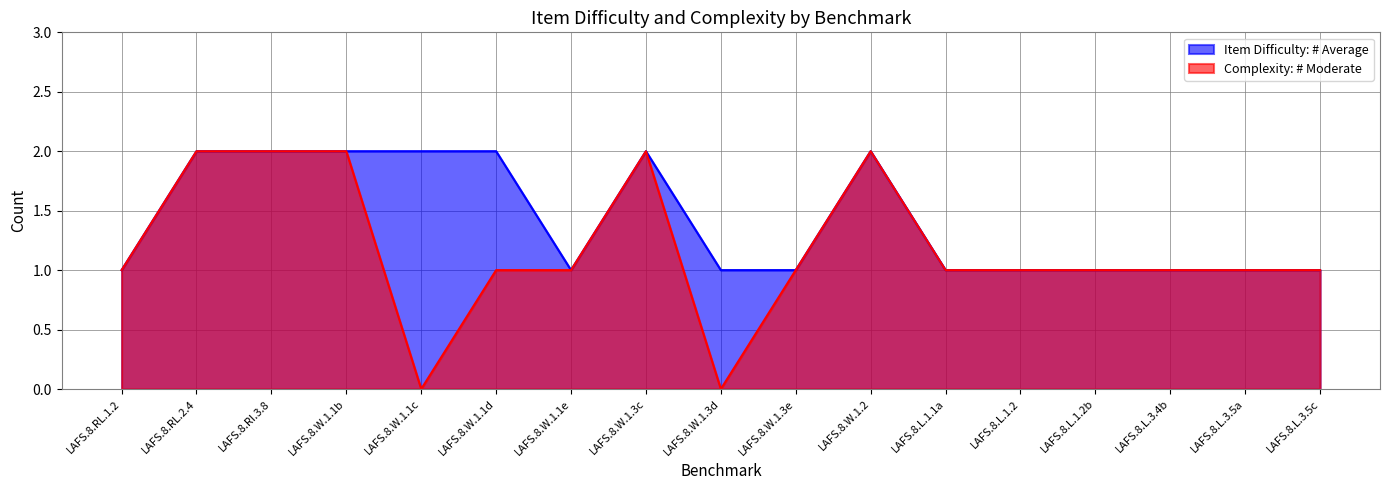

Where is the first local minimum for Item Difficulty: # Average?

LAFS.8.W.1.1e